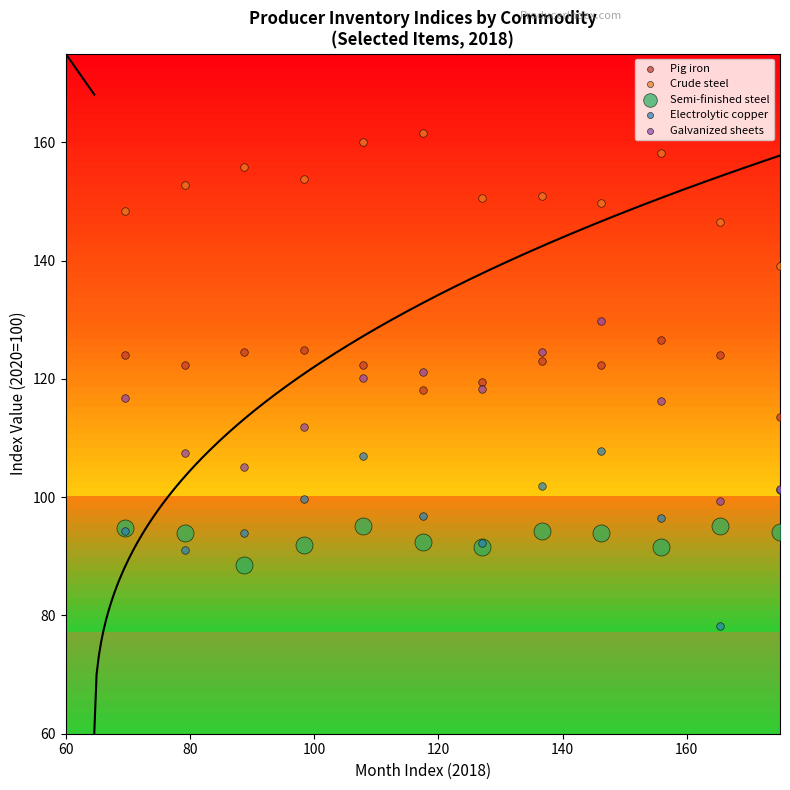

Which series contains the lowest Y value?

Electrolytic copper